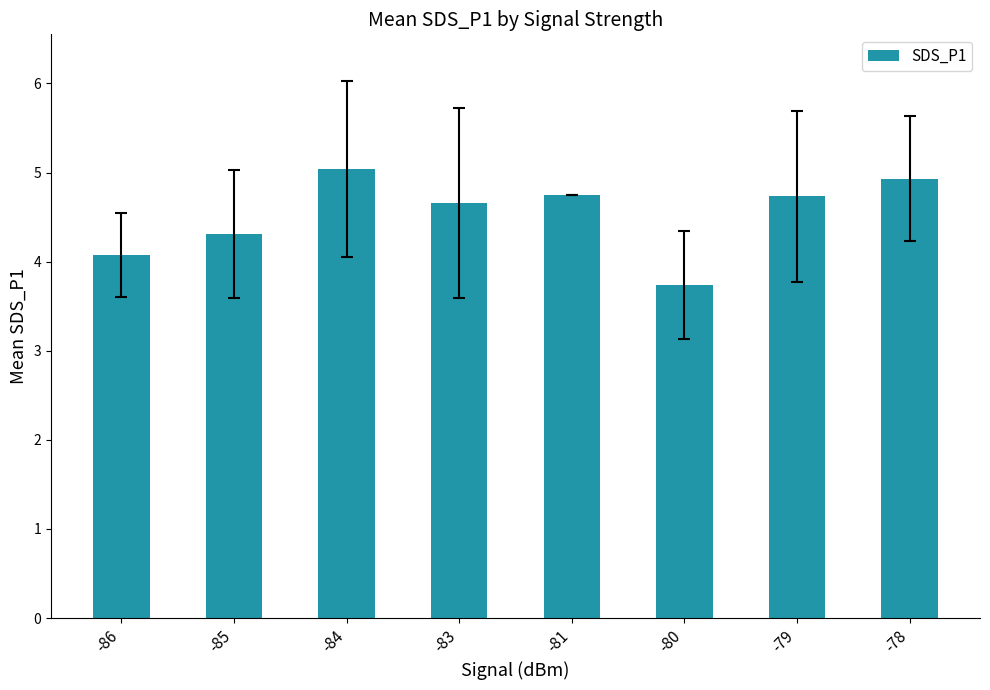

What is the change in value from -84 to -79?

-0.3